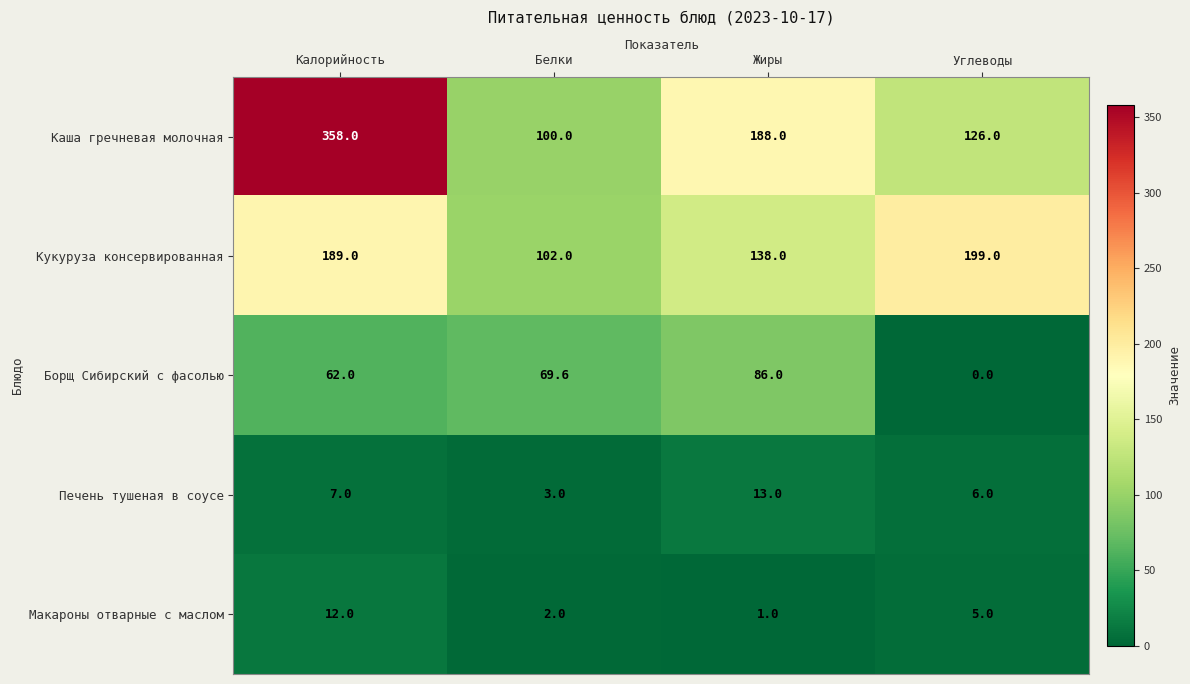

Is it true that Макароны отварные с маслом equals 1.0 at Жиры?

True